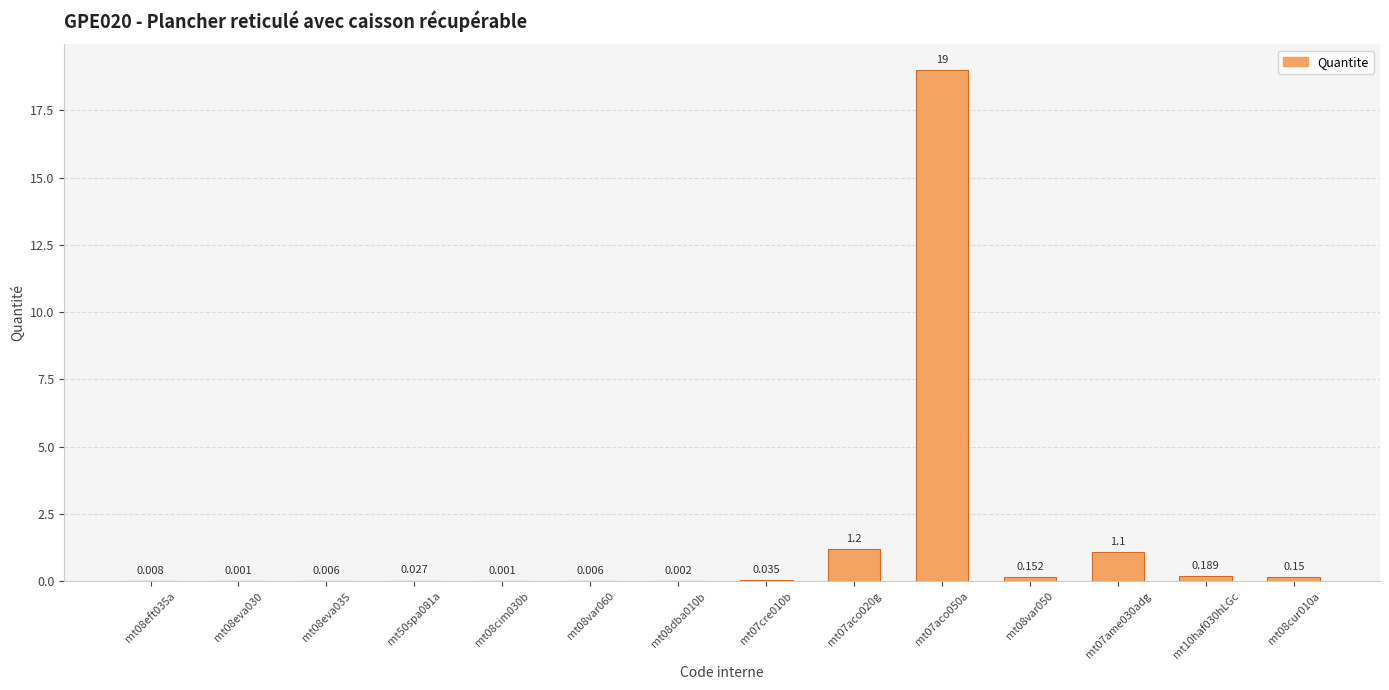

Reading left to right, extract all data points from this chart.

0.0	0.0	0.0	0.0	0.0	0.0	0.0	0.0	1.2	19.0	0.2	1.1	0.2	0.1